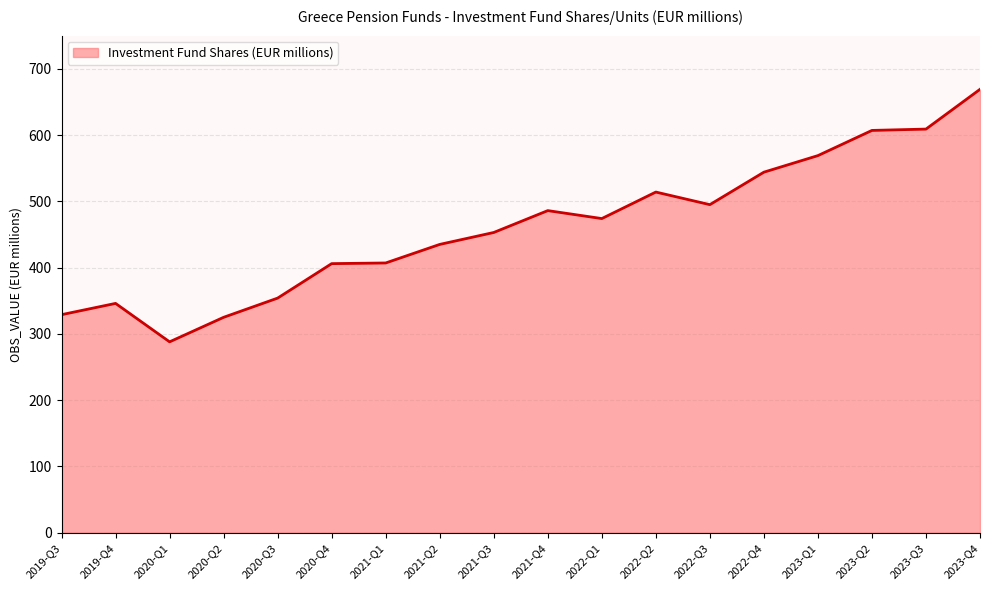

What is the maximum value shown in the chart?

669